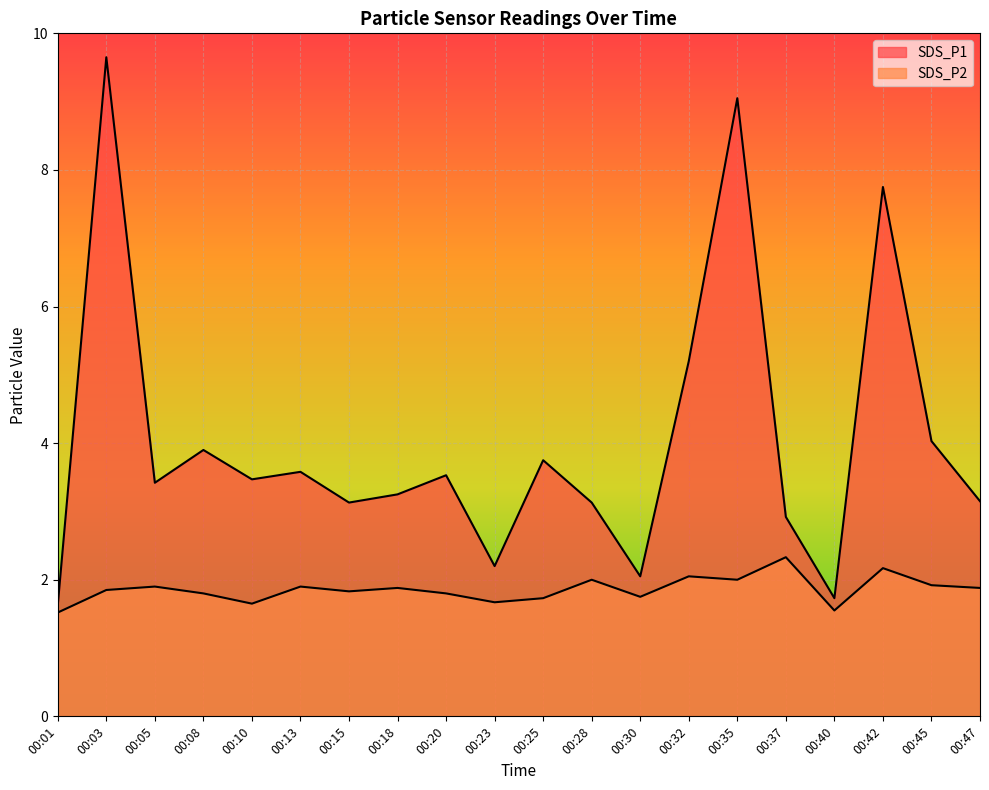

True or false: SDS_P2 and SDS_P1 intersect in this chart.

False